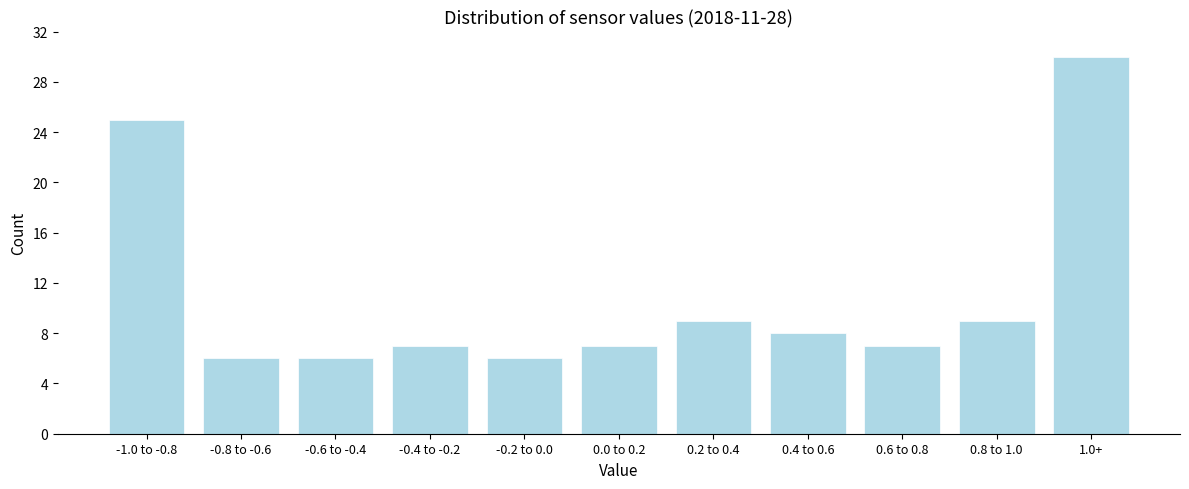

Reading right to left, what are all the values shown in this chart?

30	9	7	8	9	7	6	7	6	6	25